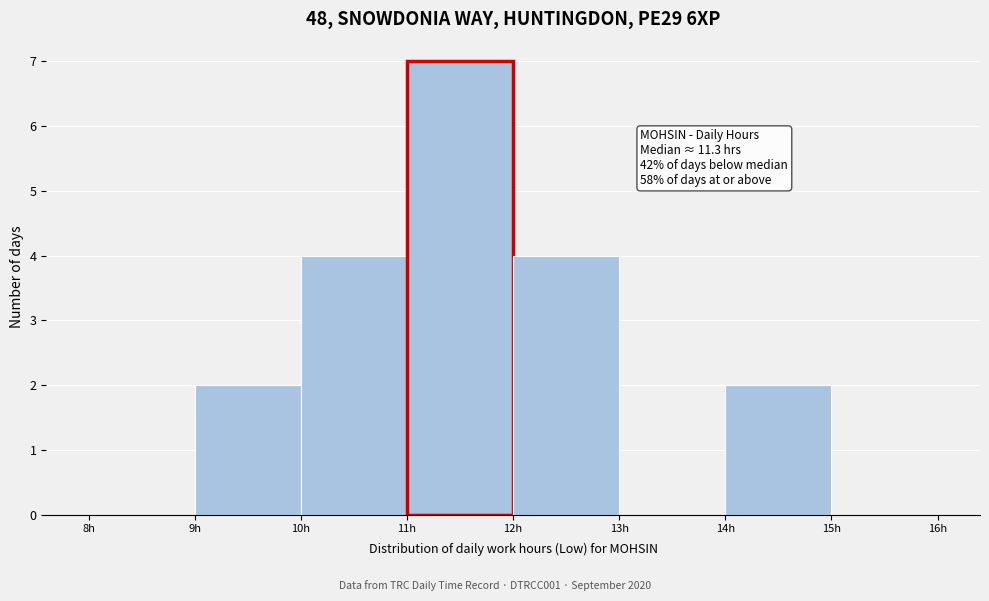

Which range on the x-axis has the tallest bar?

11 to 12